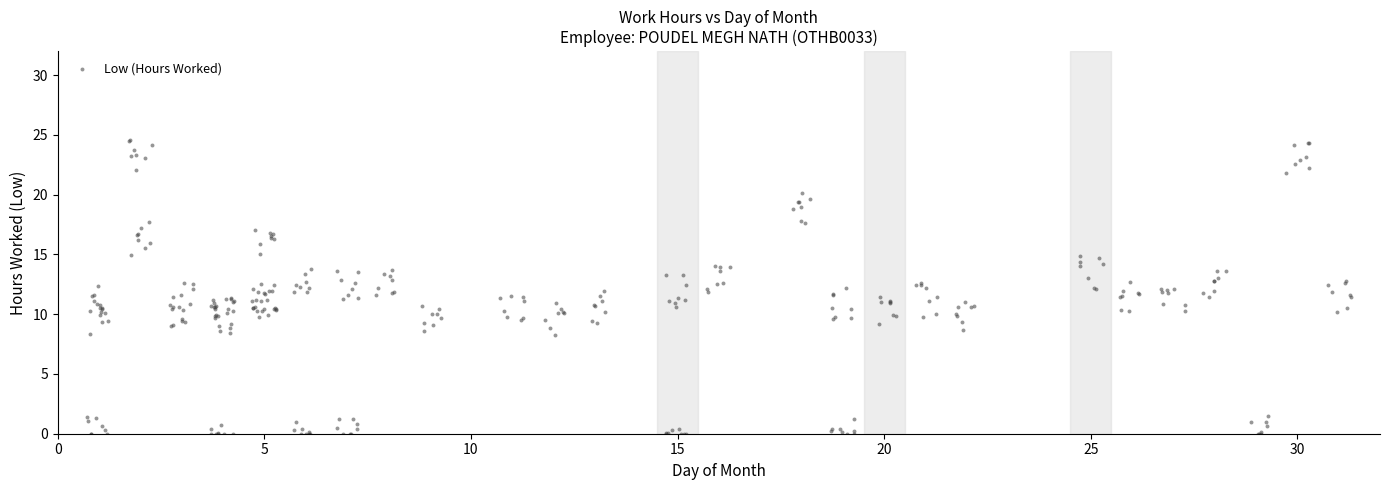

What is the range of X values (max minus min)?

30.6